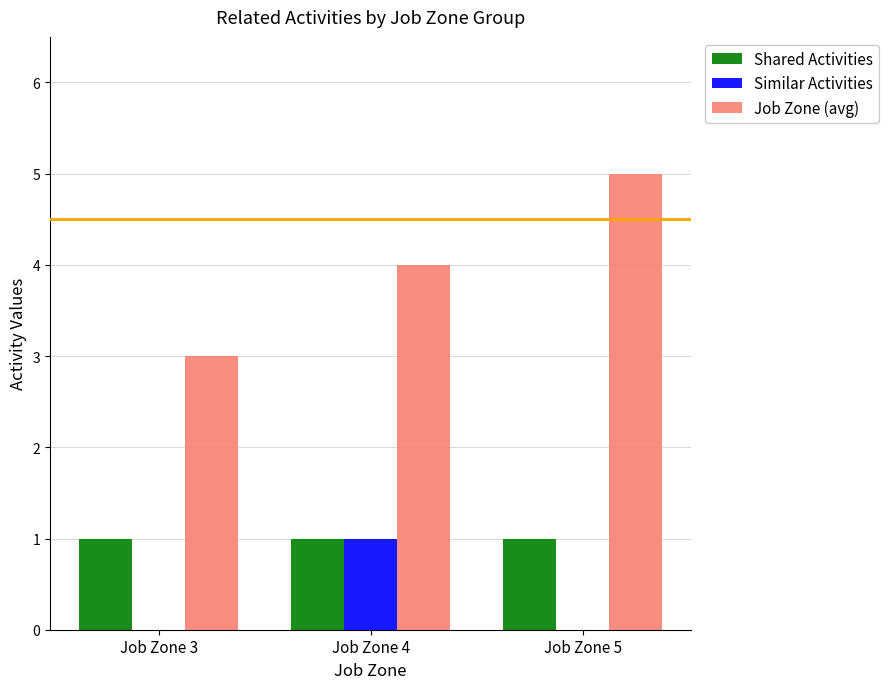

Reading right to left, what are all the values shown in this chart?

Shared Activities: 1	1	1
Similar Activities: 0	1	0
Job Zone (avg): 5	4	3